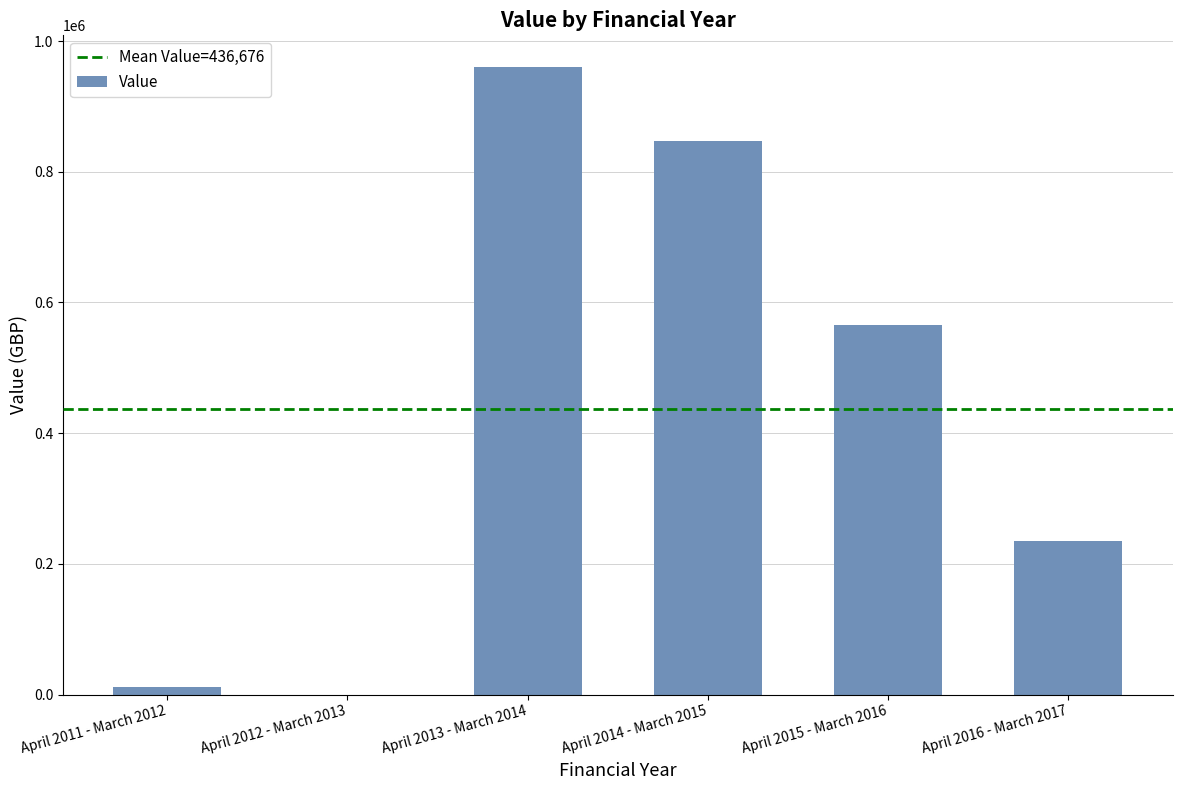

Count the number of categories in the chart.

6